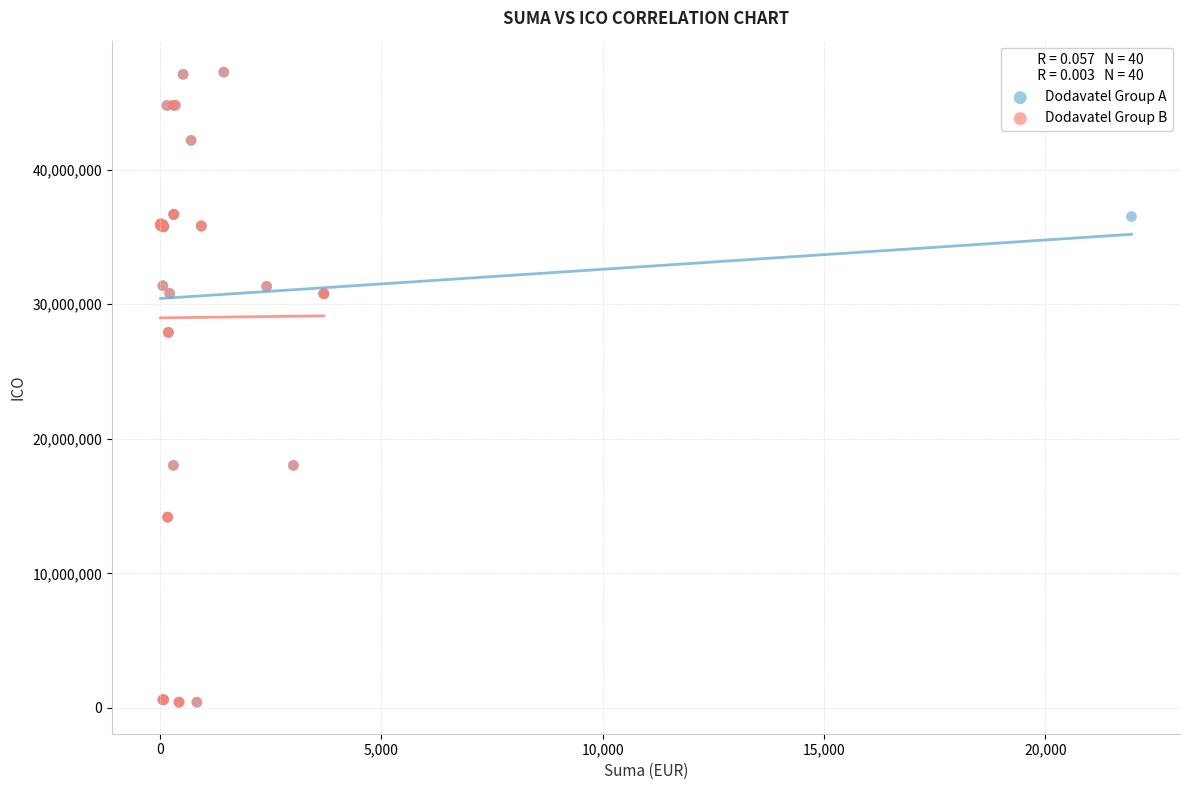

What are all the series names shown in the legend?

Dodavatel Group A, Dodavatel Group B